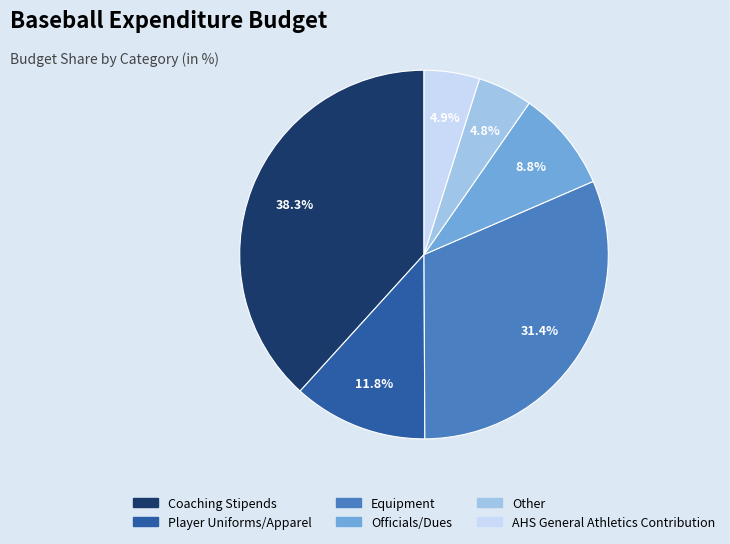

Count the number of slices in the pie.

6